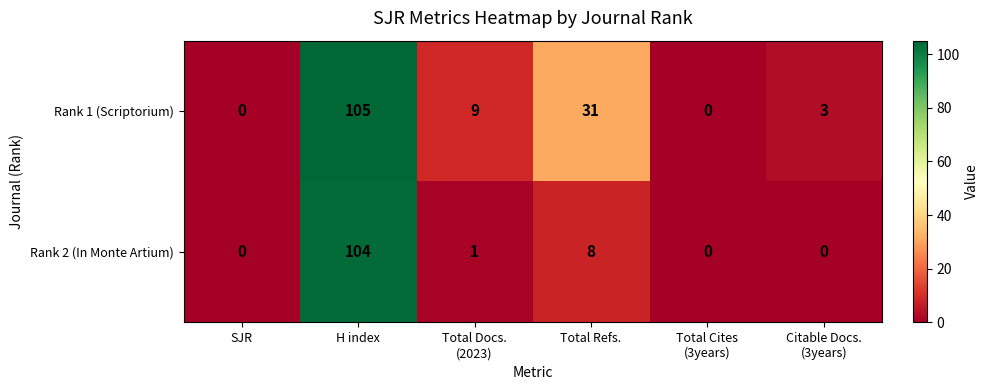

The Rank 1 (Scriptorium) series shows -60 at SJR. True or false?

False